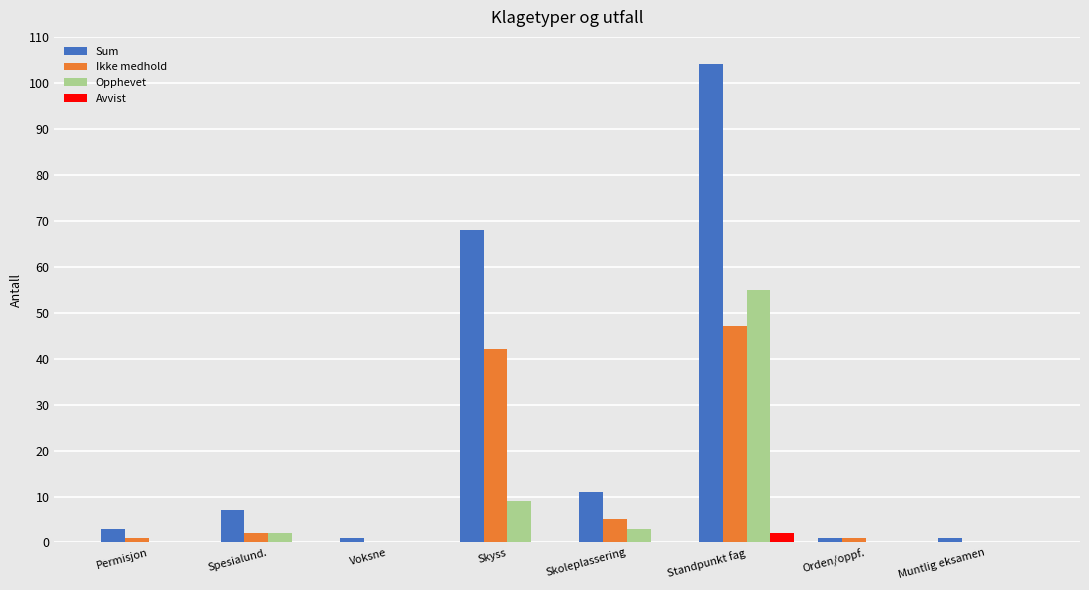

Reading right to left, list all the values displayed in this chart.

Sum: 1	1	104	11	68	1	7	3
Ikke medhold: 0	1	47	5	42	0	2	1
Opphevet: 0	0	55	3	9	0	2	0
Avvist: 0	0	2	0	0	0	0	0